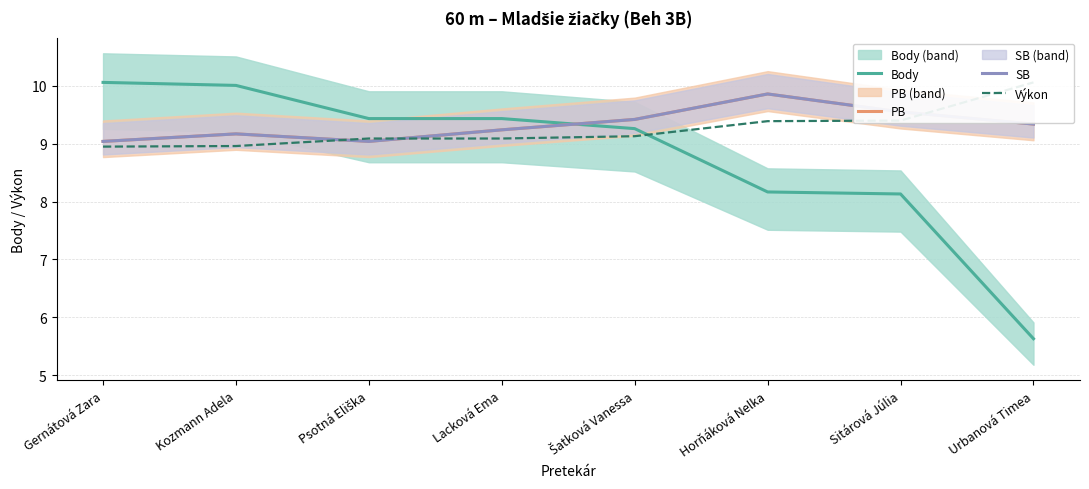

Which series has the widest spread of values?

Body